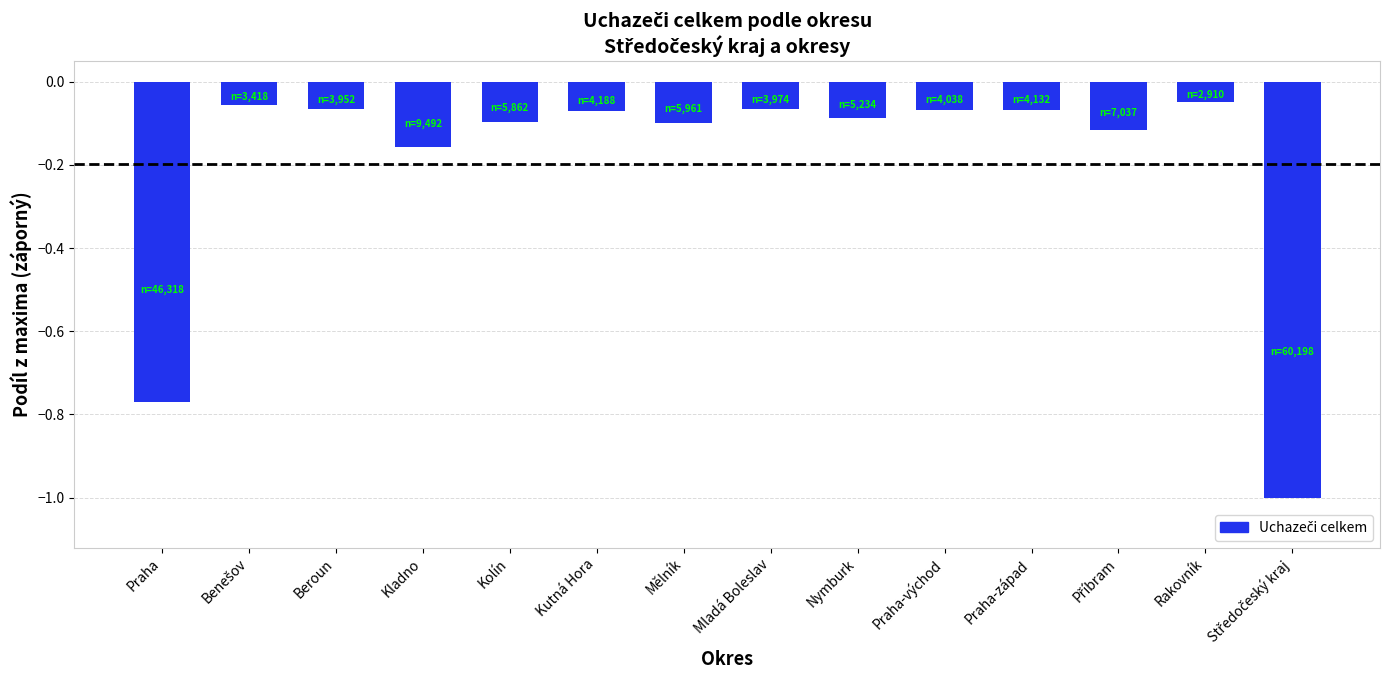

How many bars are there in total?

14